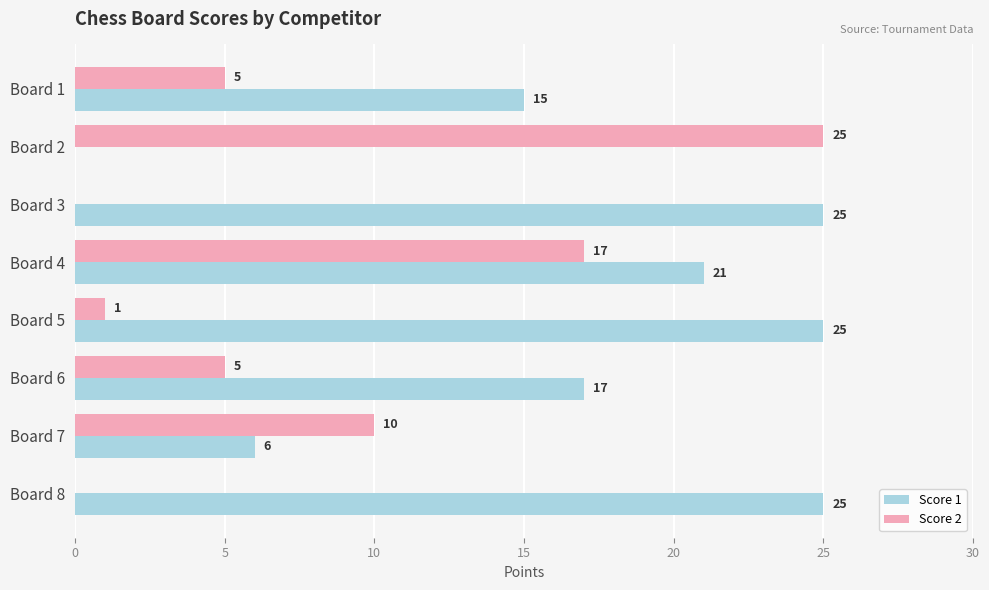

Where is Score 1 nearest to the value 12?

Board 1